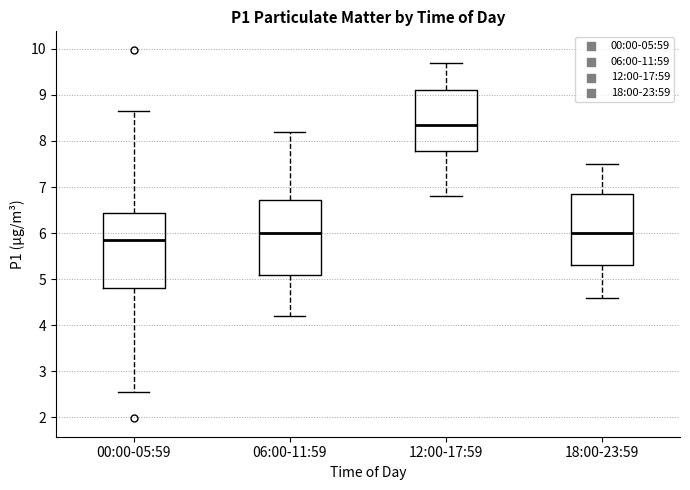

Which box's median line is the highest?

12:00-17:59